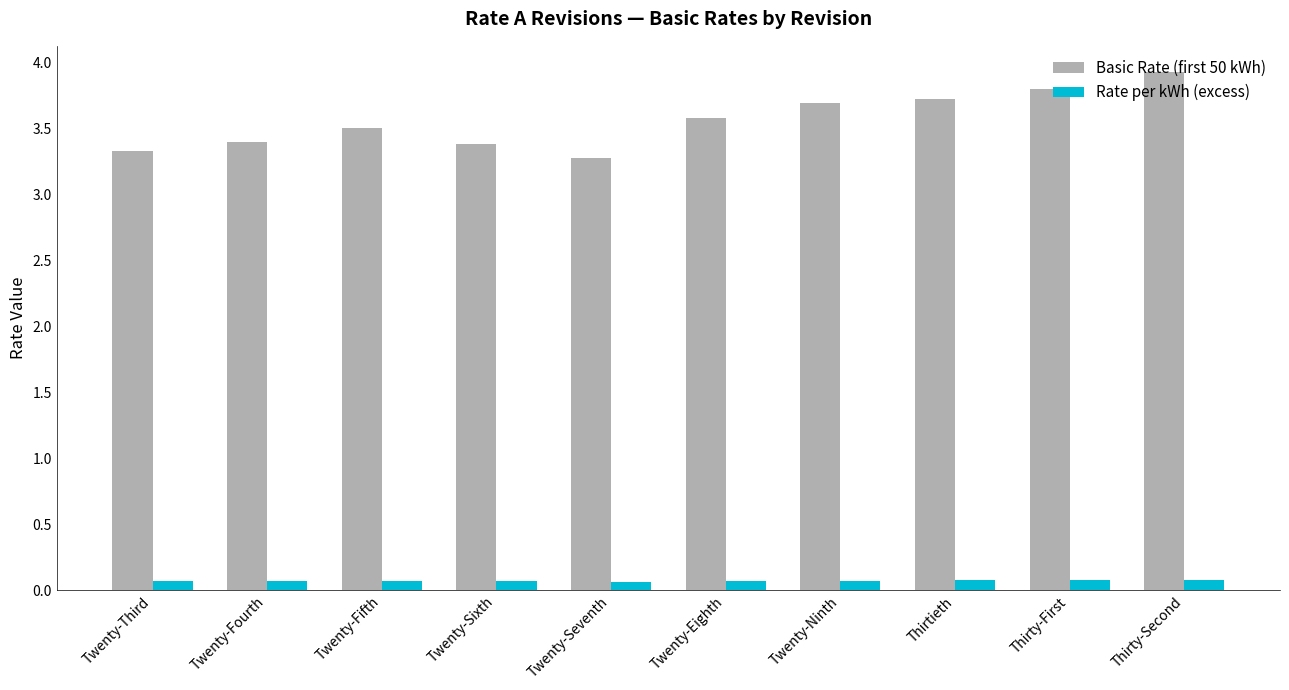

Rank the series by their maximum value, from lowest to highest.

Rate per kWh (excess), Basic Rate (first 50 kWh)